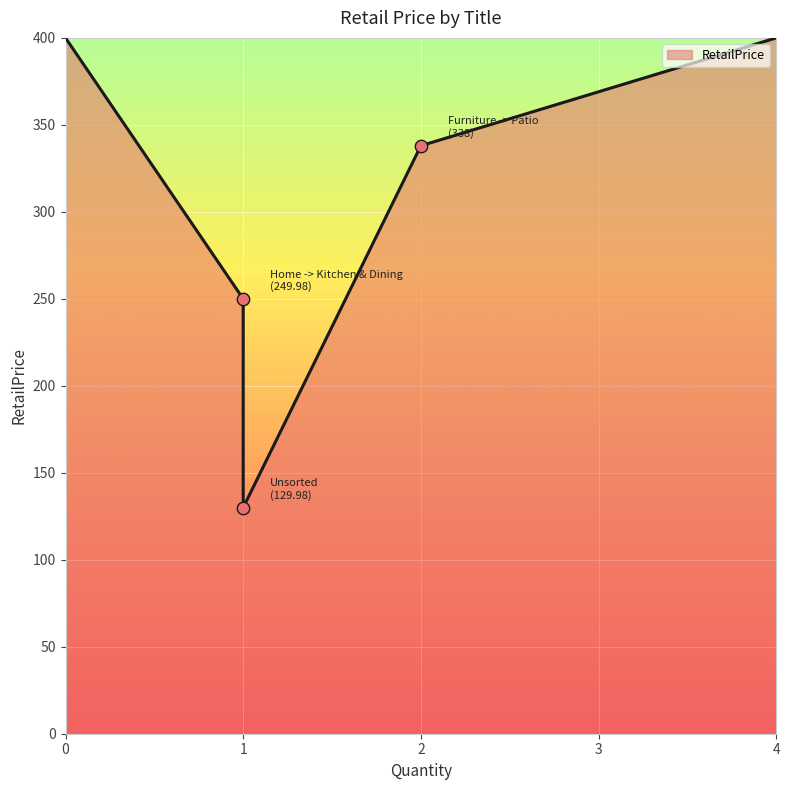

Approximately how many times larger is the value at Unsorted compared to Home -> Kitchen & Dining?

0.5